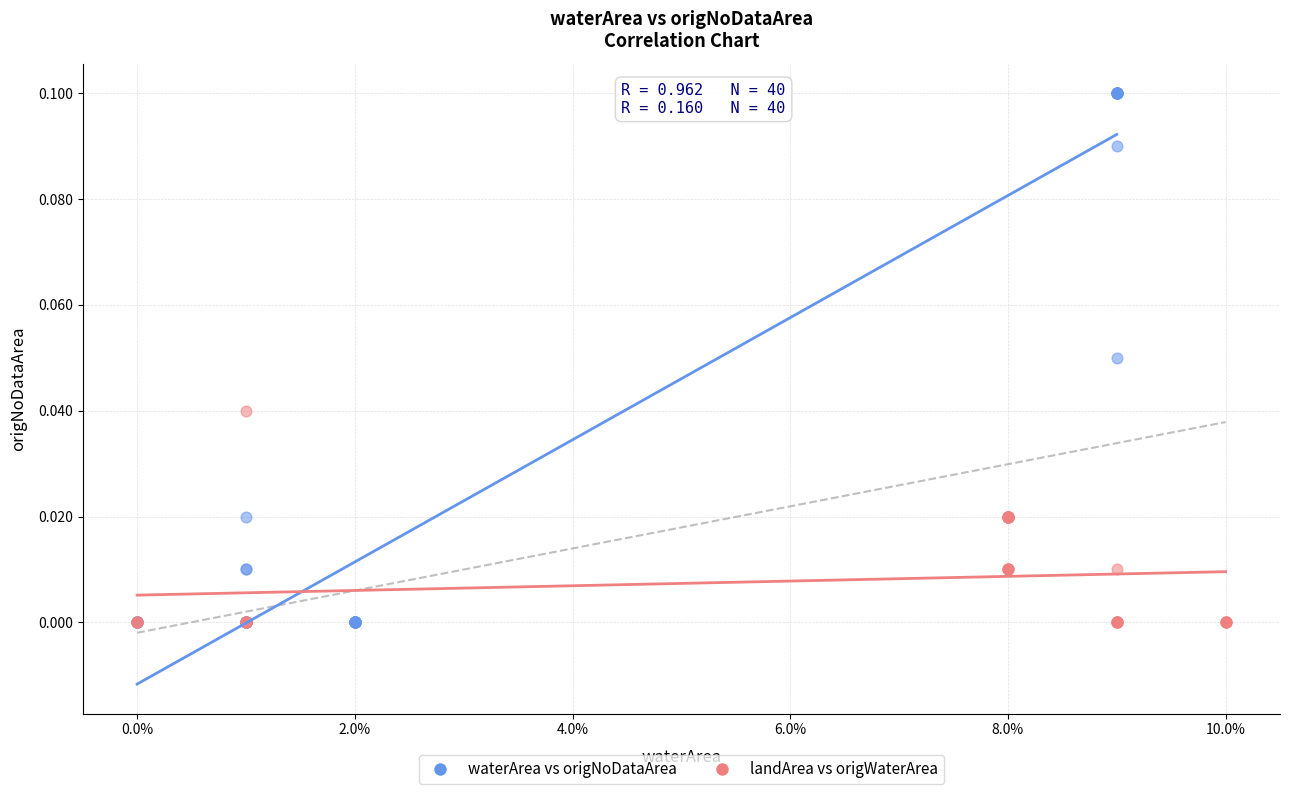

Which series has the widest spread of Y values?

waterArea vs origNoDataArea